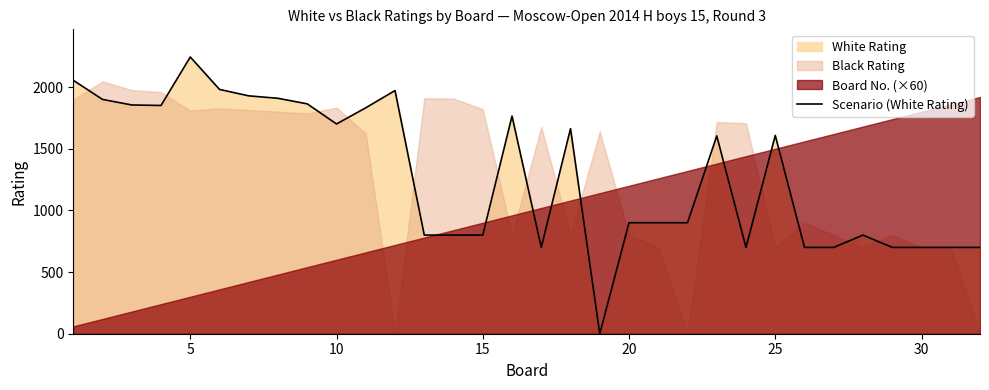

The value of Scenario (White Rating) at 20 is 900. True or false?

True